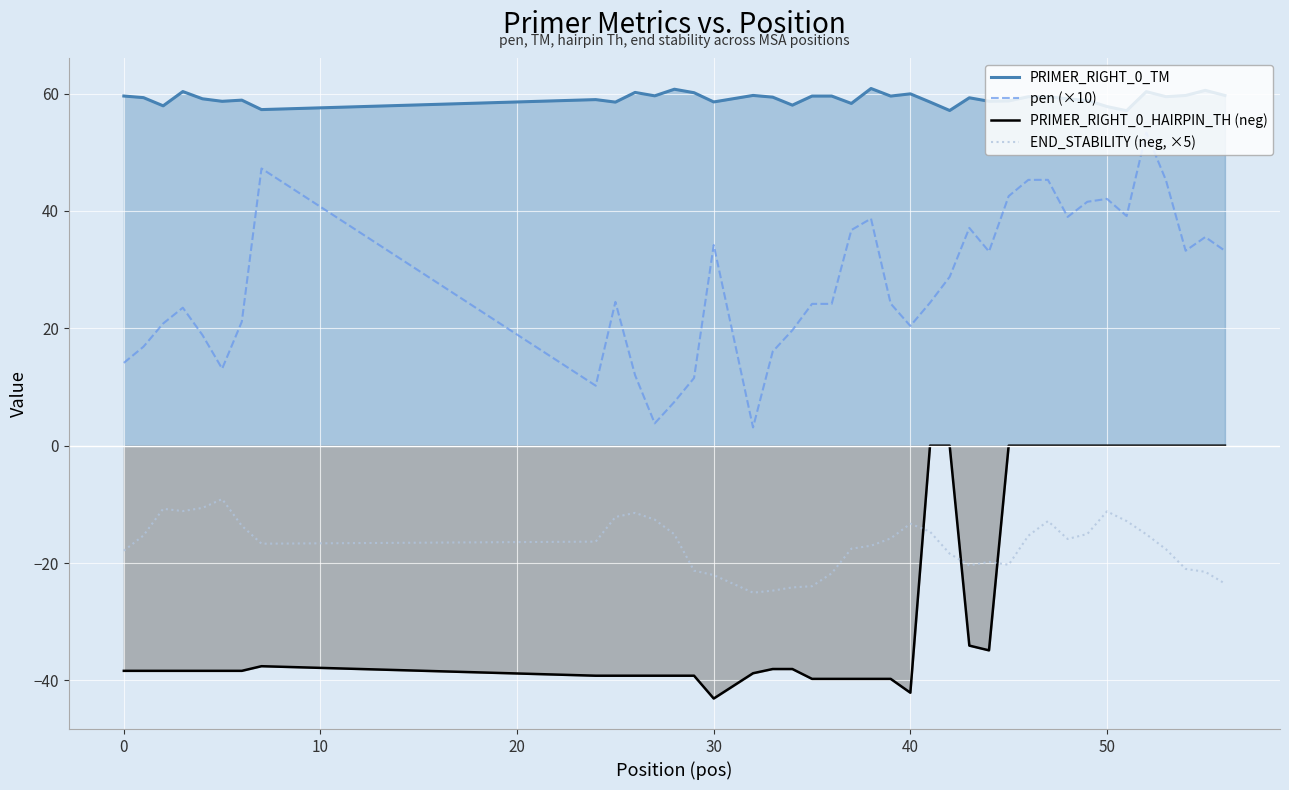

What is the total value across all series at 50?

88.7